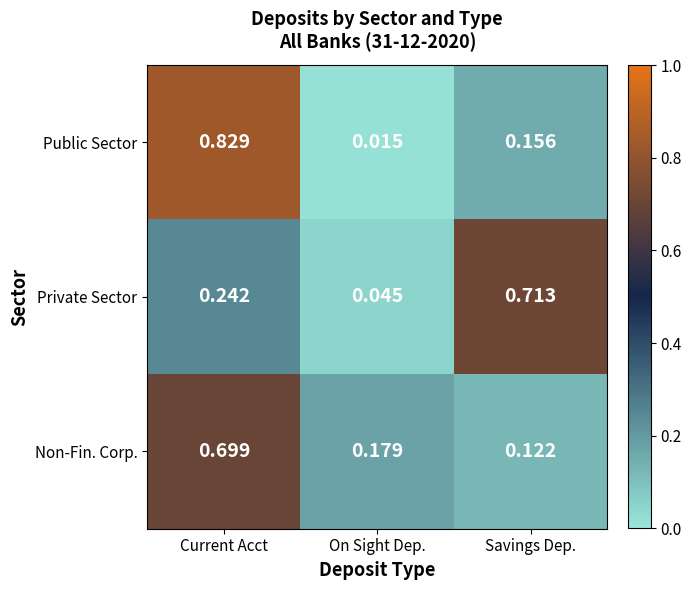

At which category is the sum across all series the highest?

Current Acct